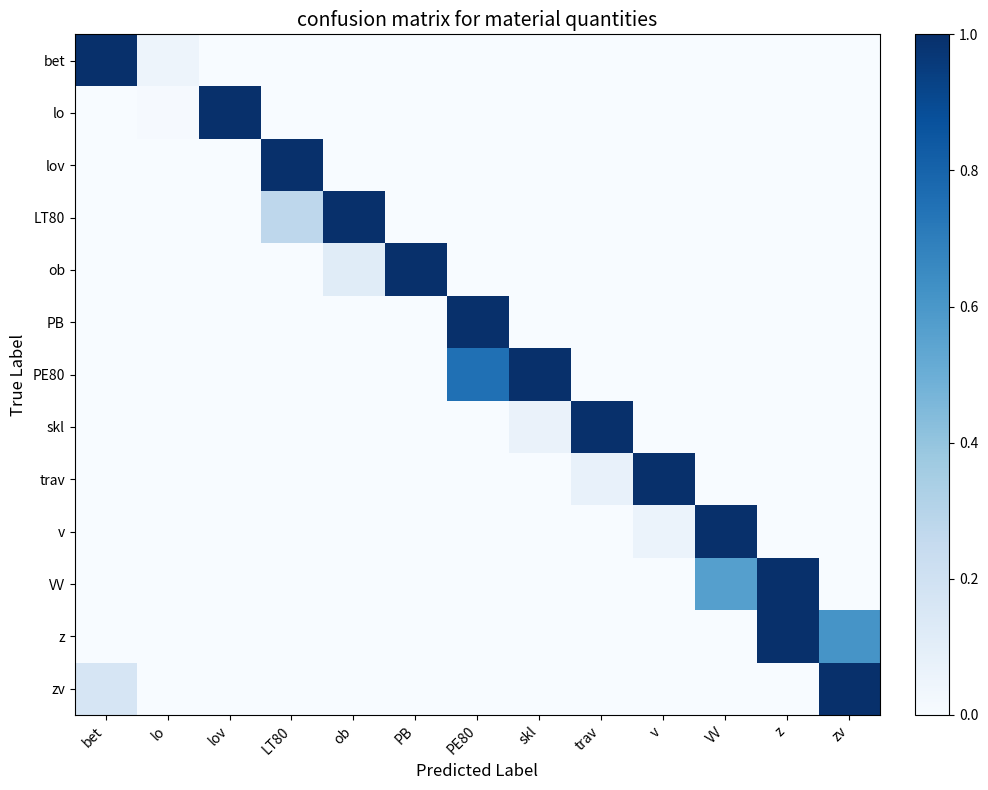

What is the total value across all series at VV?

1.6